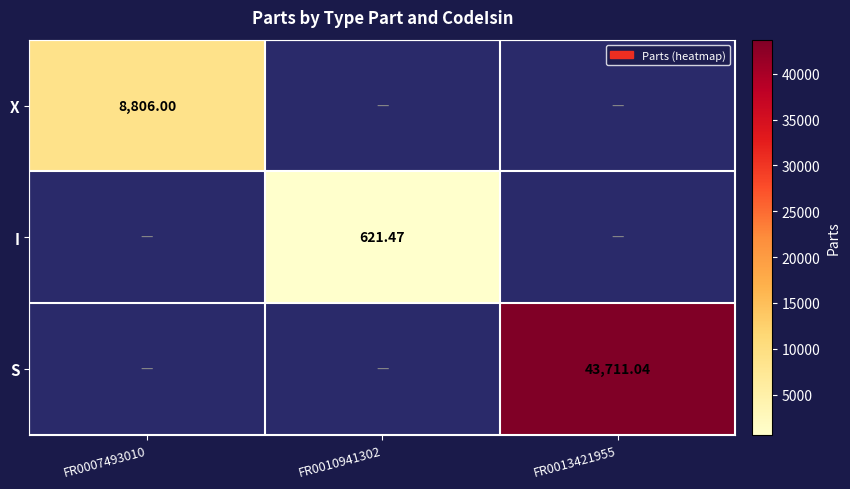

Which has a higher value, FR0010941302 or FR0007493010?

FR0007493010